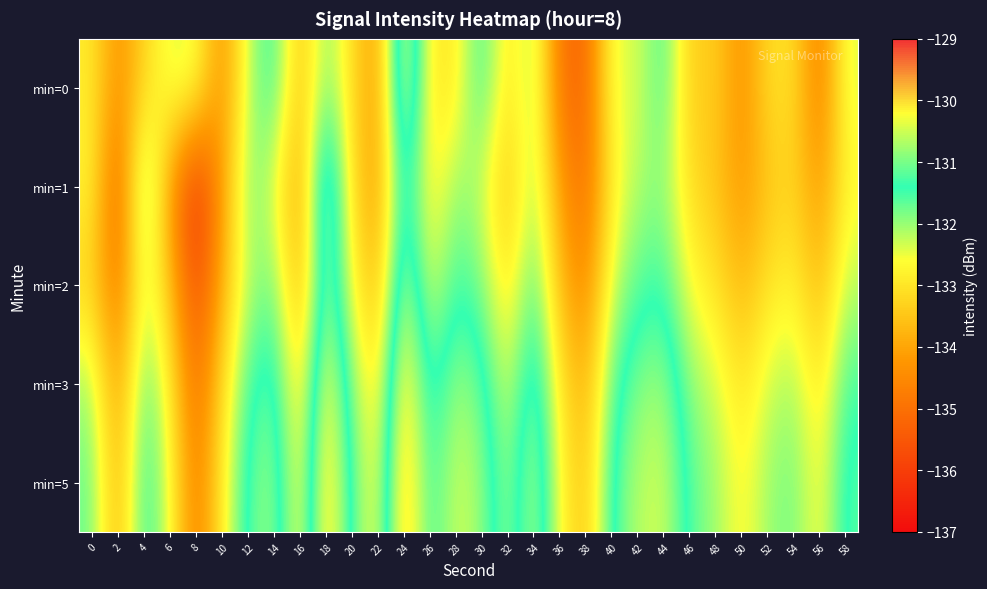

What is the total value across all series at 42?

-657.7